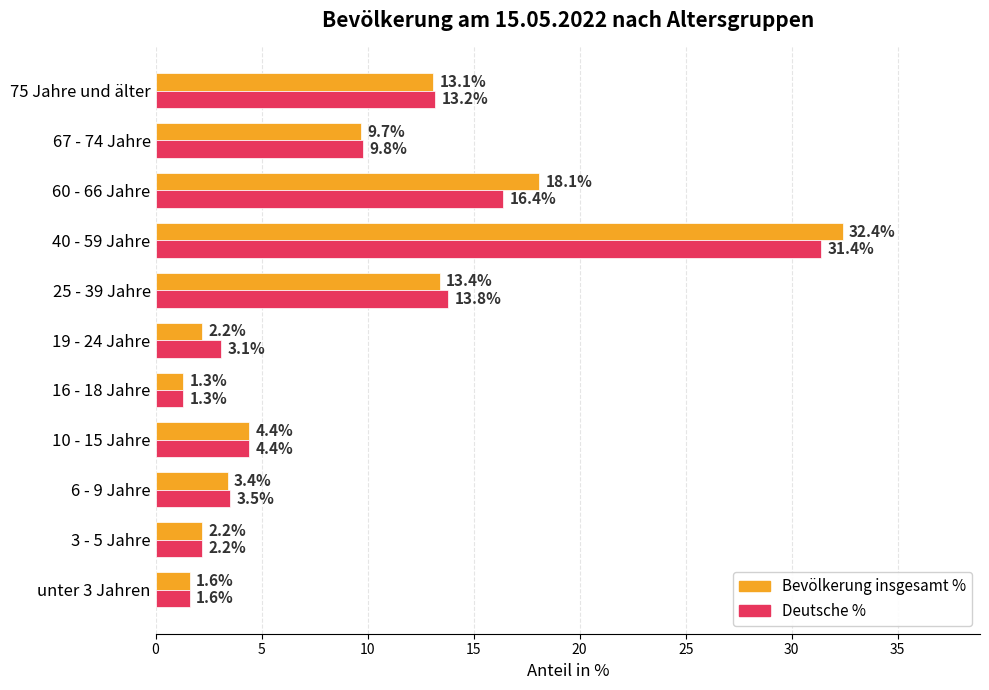

What is the difference between the maximum and second lowest values in the Deutsche % series?

29.8